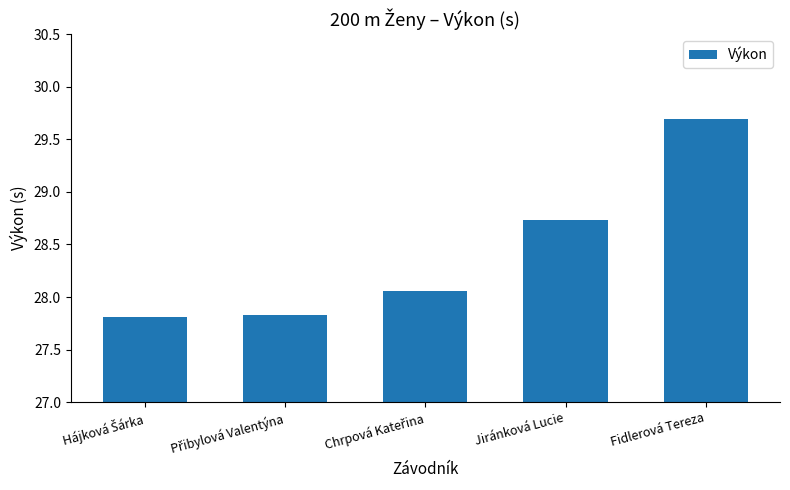

True or false: the data shows 29.7 at Fidlerová Tereza.

True